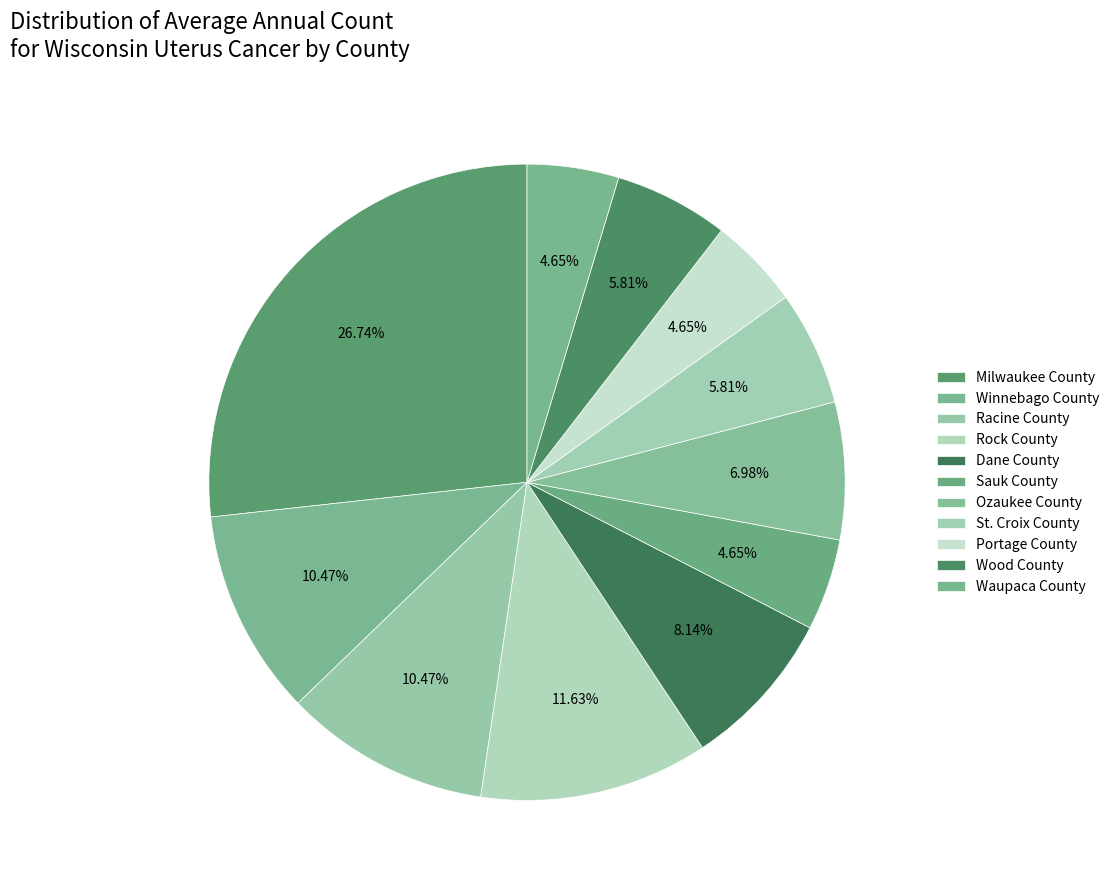

The Dane County slice represents 8% of the pie. True or false?

True